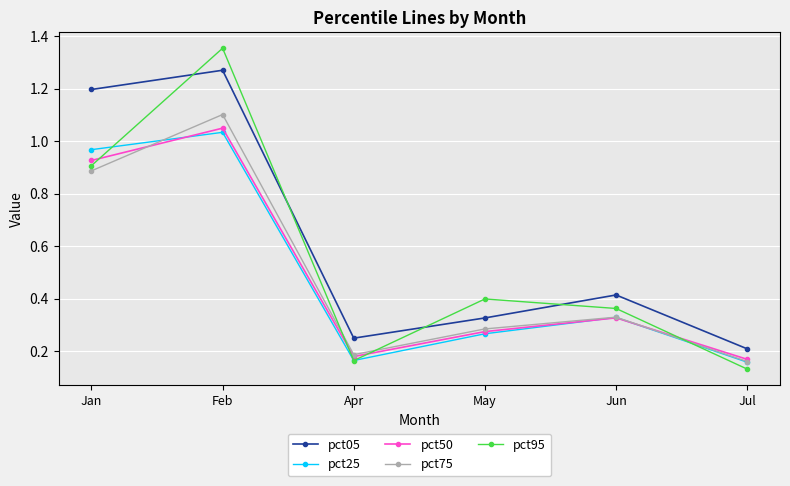

True or false: pct25 and pct75 cross at least once.

True